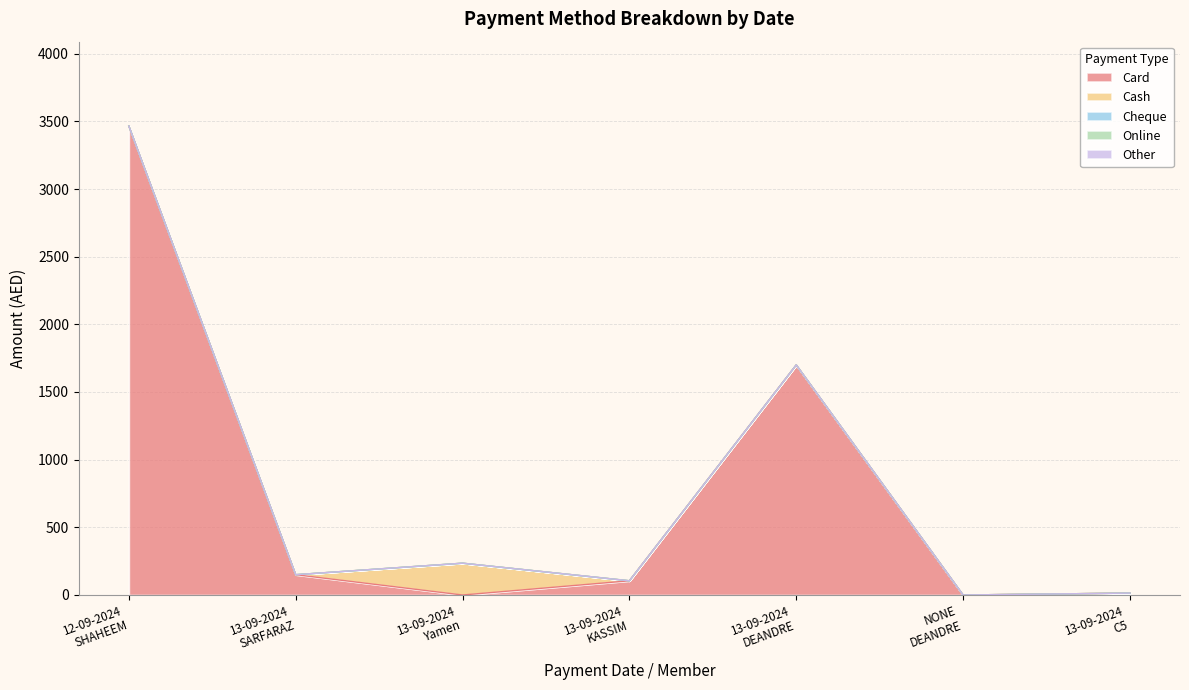

Is the value of Cash at 13-09-2024
SARFARAZ greater than the value of Cheque at NONE
DEANDRE?

No